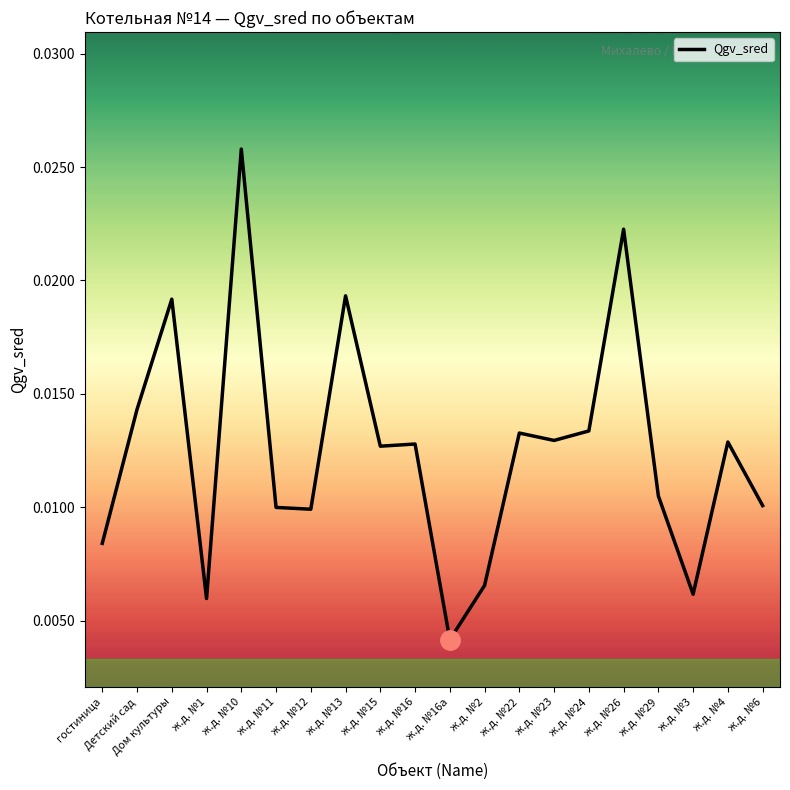

At which label is the value closest to 0?

ж.д. №16а